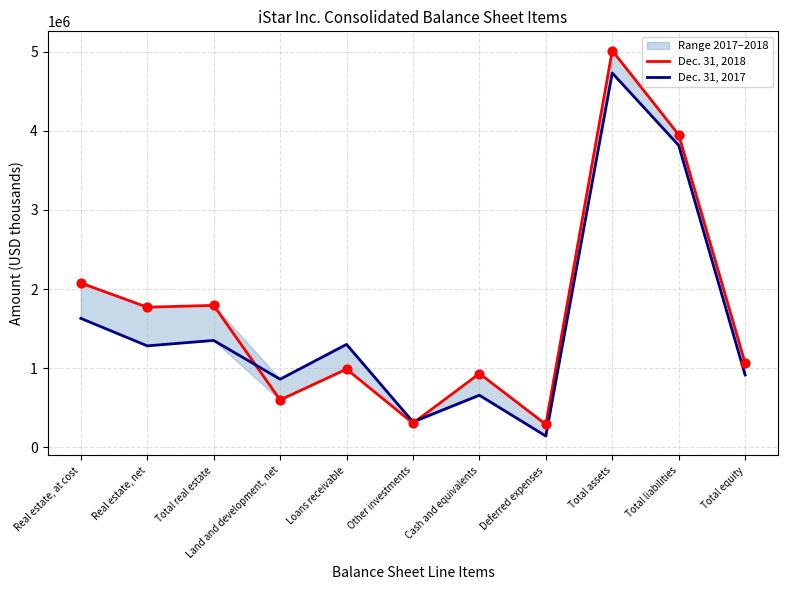

Which series contains the highest Y value?

Dec. 31, 2018